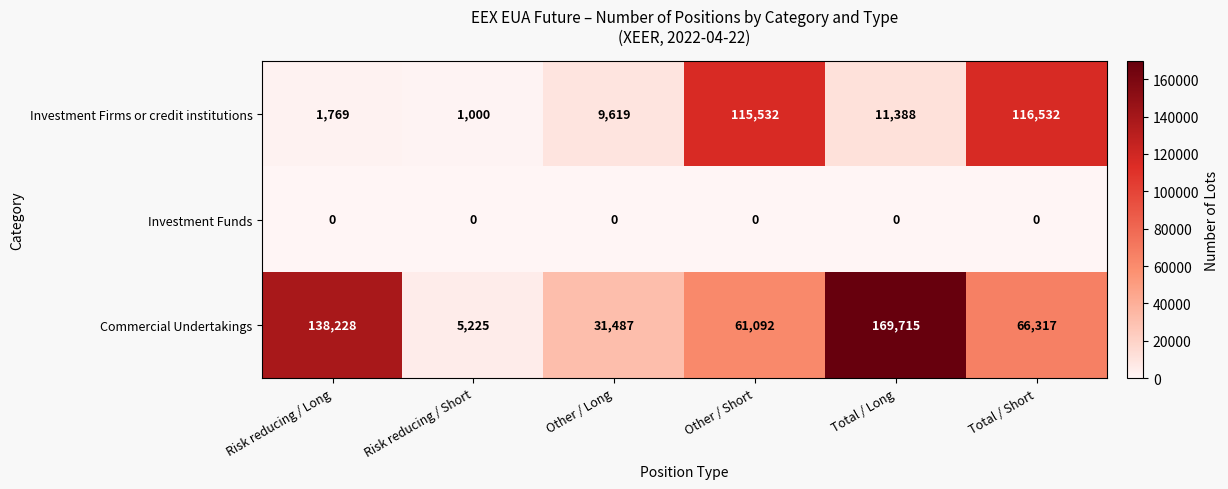

What is the difference between the maximum and minimum values in the Commercial Undertakings series?

164490